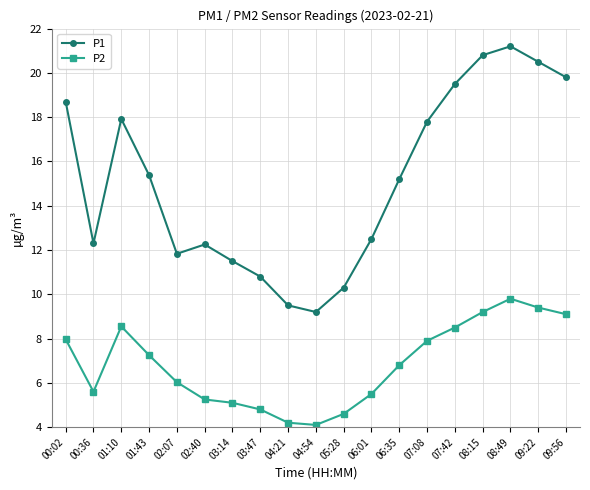

At which category is the sum across all series the highest?

08:49